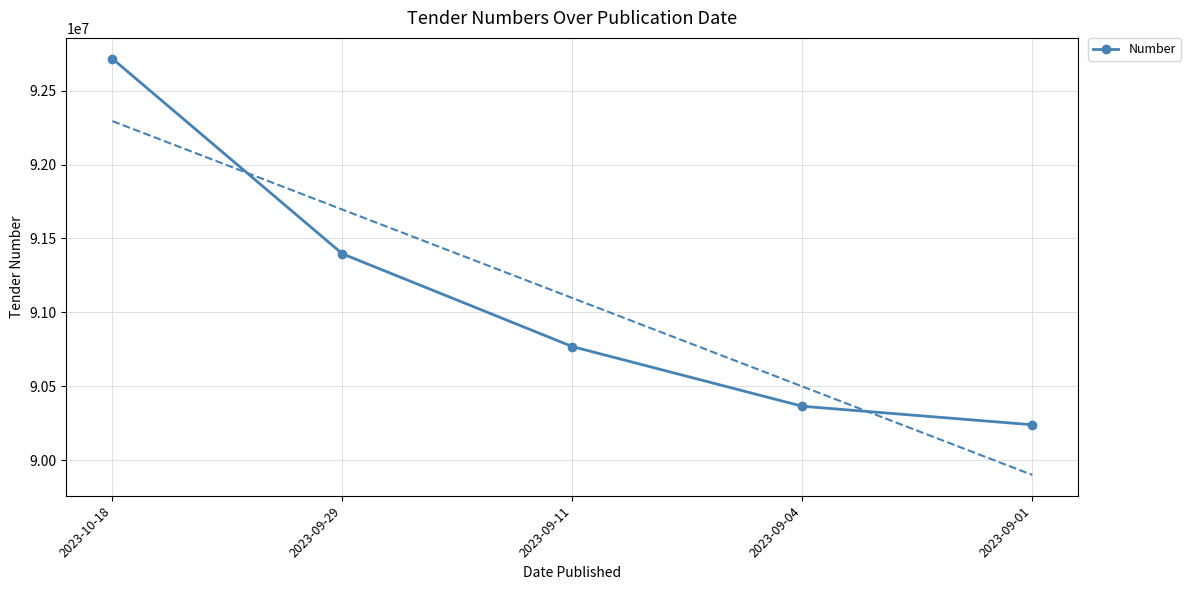

What position from the right is 2023-09-29?

4